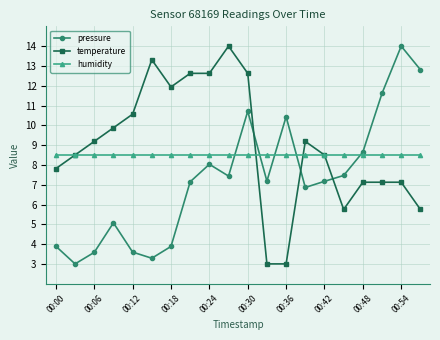

List the series in order of their overall mean, lowest first.

pressure, humidity, temperature